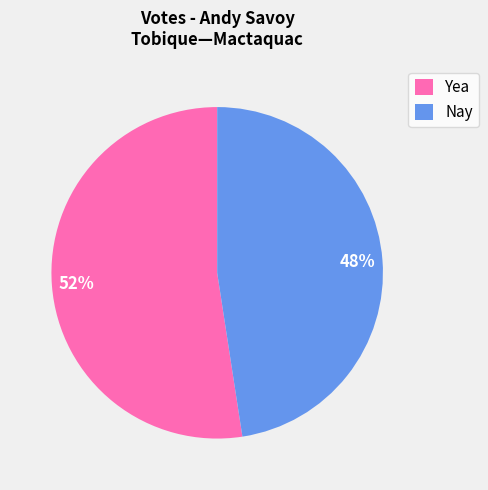

Rank the categories by value from highest to lowest.

Yea, Nay